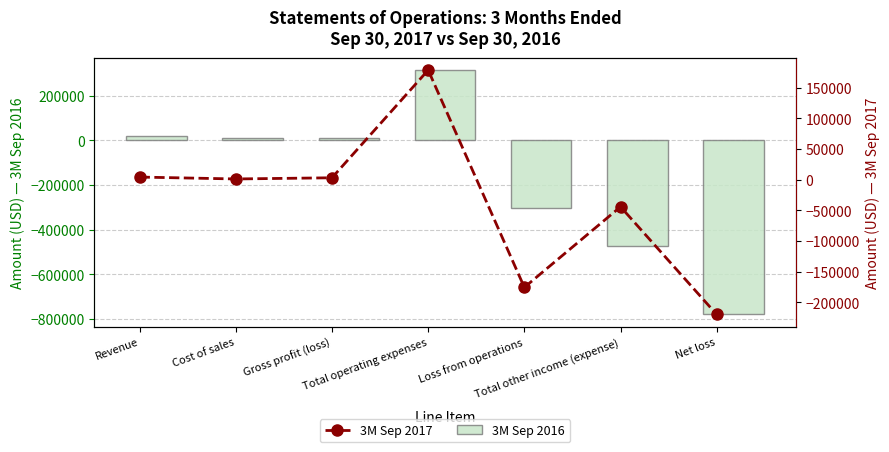

Reading left to right, list all the values displayed in this chart.

3M Sep 2016: 21210	11278	9932	314410	-304478	-475575	-780053
3M Sep 2017: 4245	1165	3080	178491	-175411	-44150	-219561